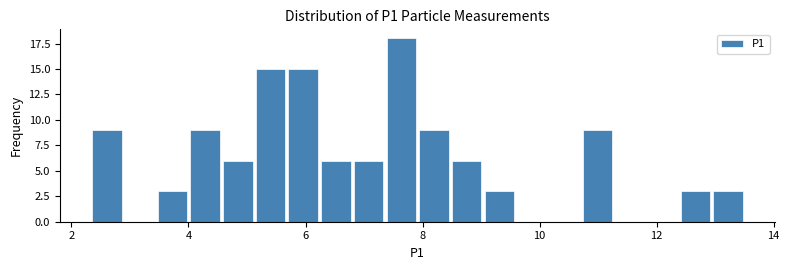

Read against the x-axis, roughly where is the centre of the tallest bar?

7.6